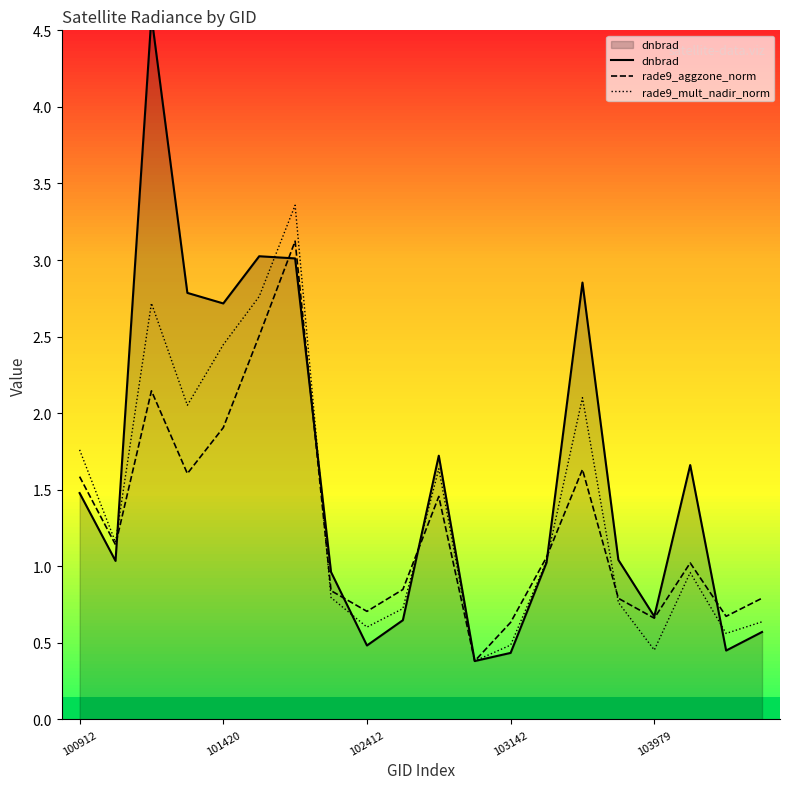

What position from the left is 13?

14